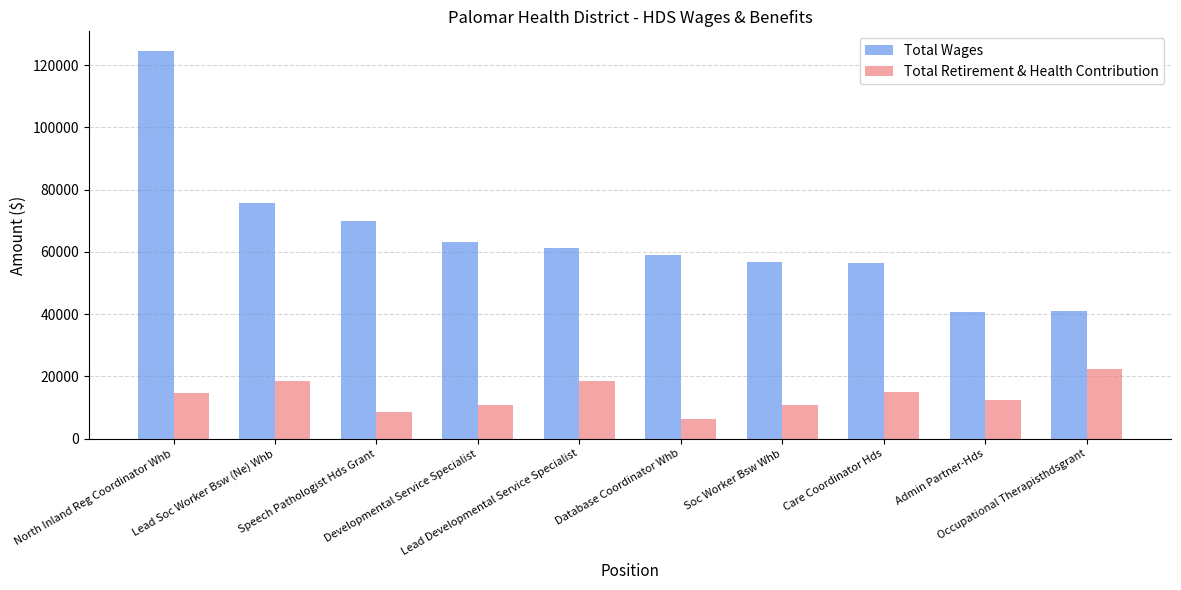

What is the value of the Total Wages bar at the 6th from the left?

58855